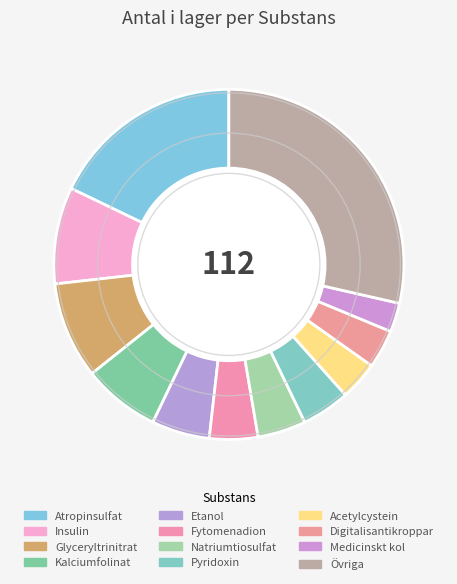

How many segments does this pie chart have?

12